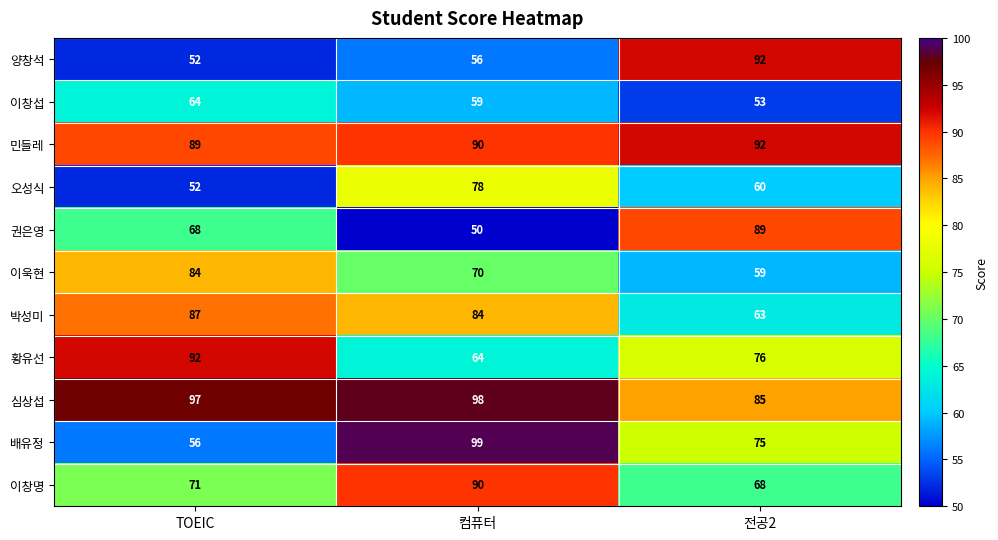

What is the smallest value displayed?

50